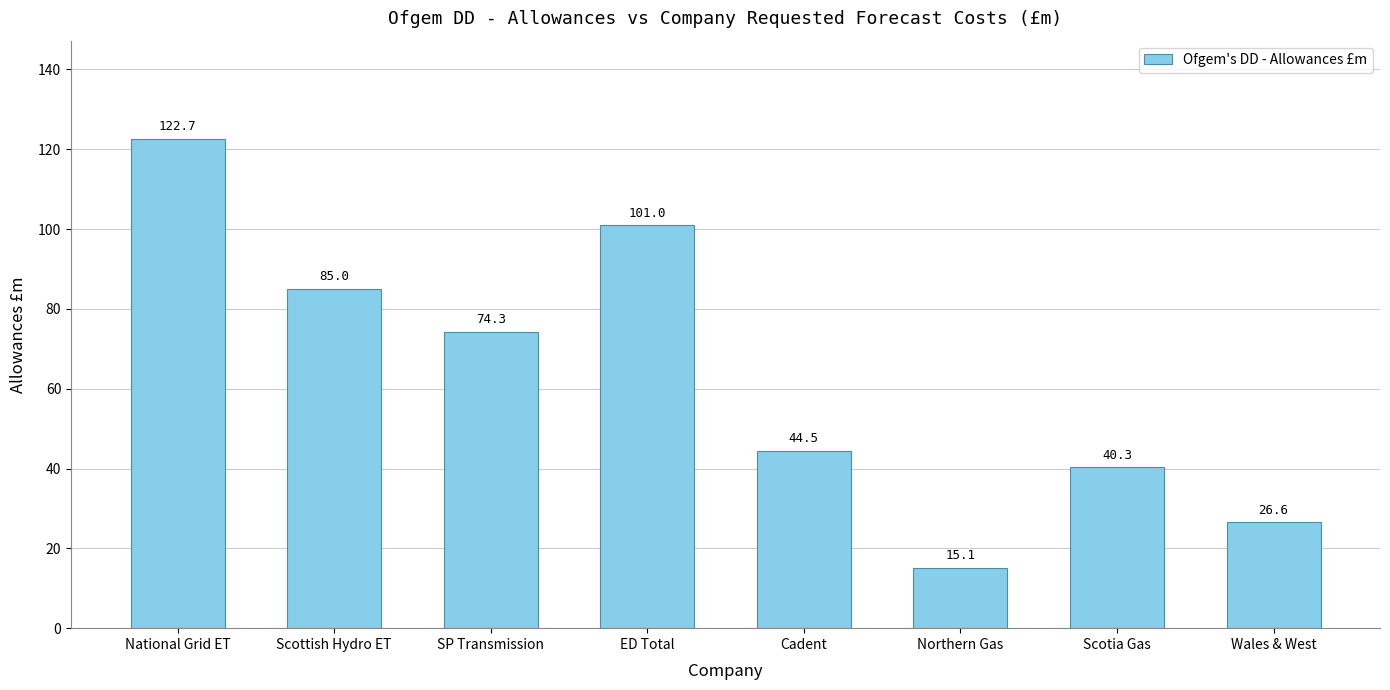

Reading right to left, what are all the values shown in this chart?

26.6	40.3	15.1	44.5	101.0	74.3	85.0	122.7